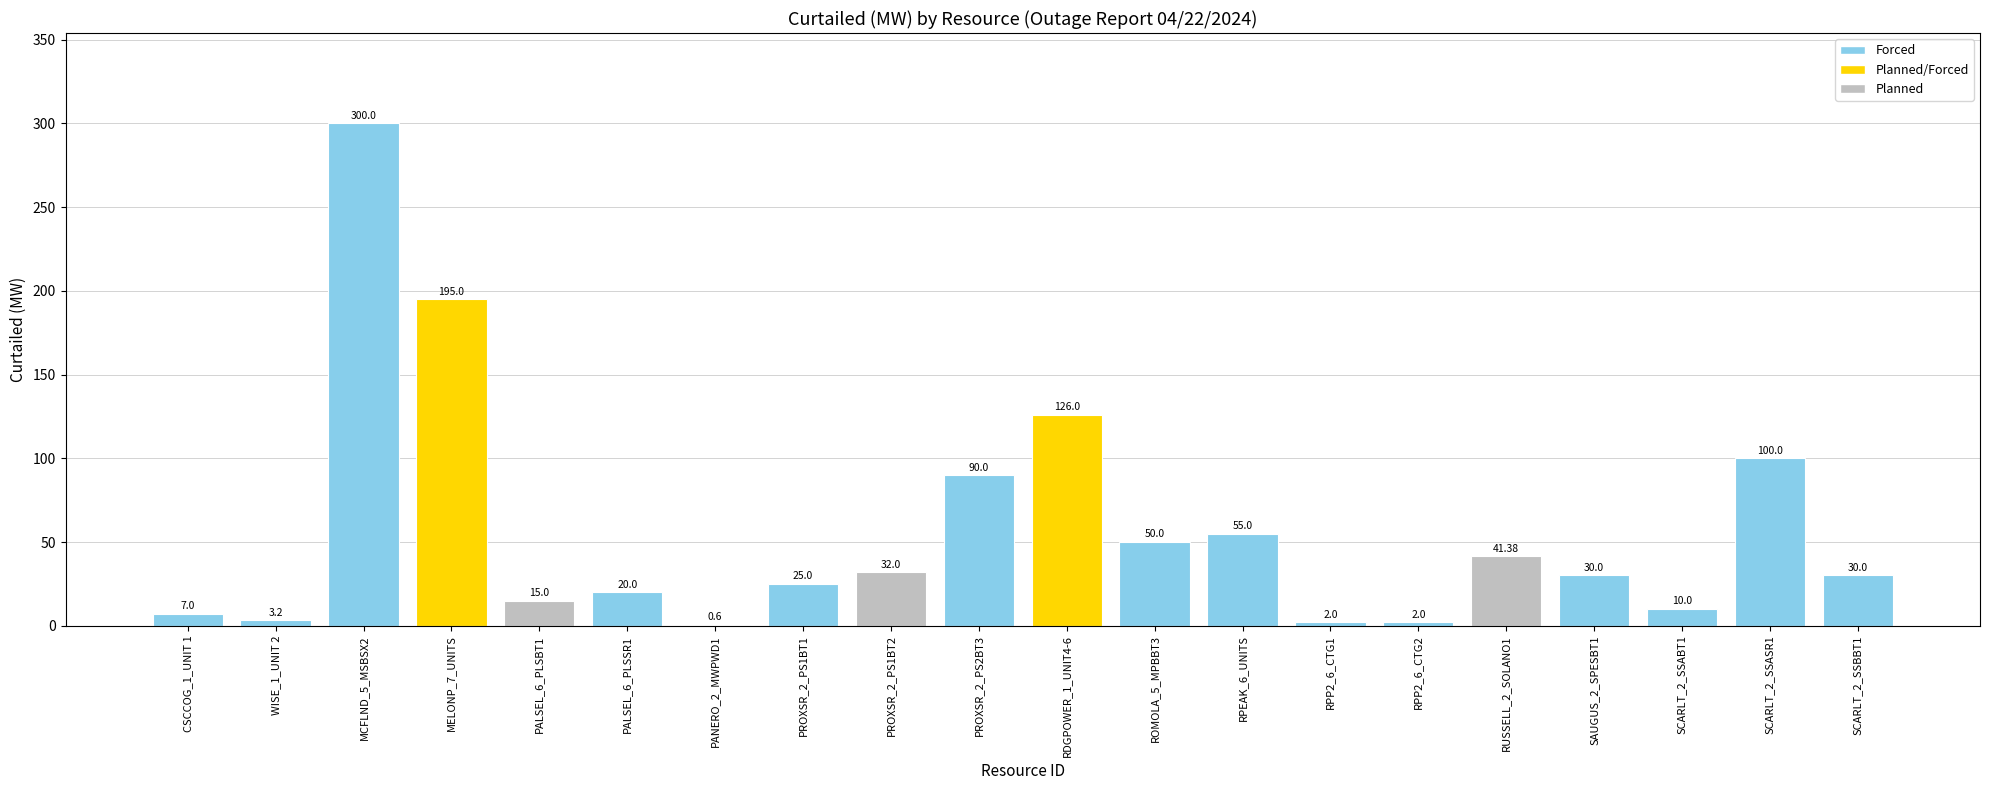

What is the sum of the values at RDGPOWER_1_UNIT4-6 and RPP2_6_CTG1?

128.0